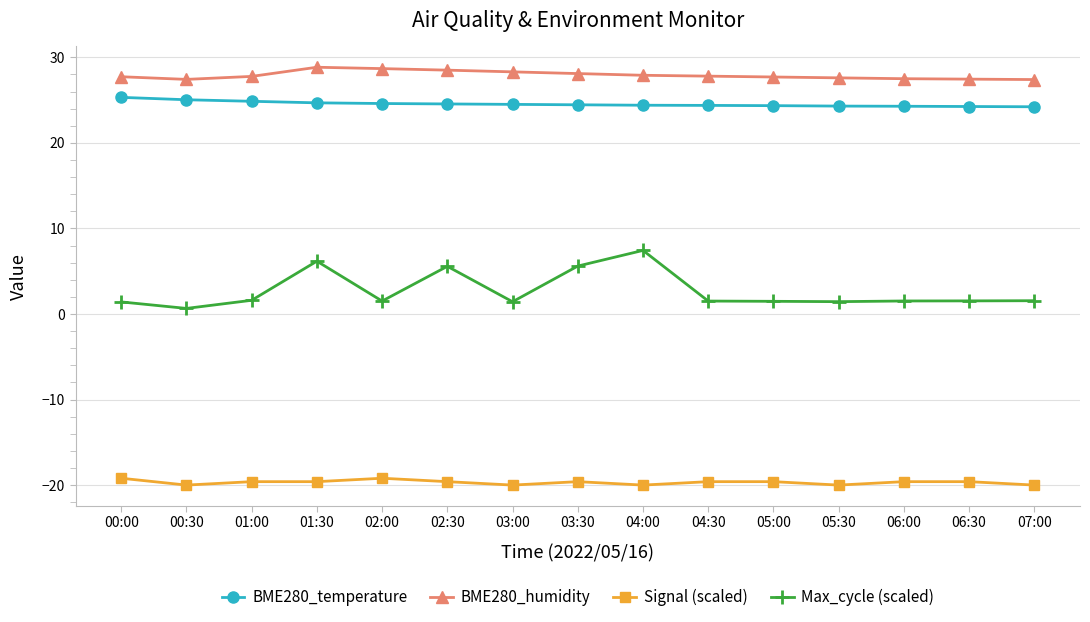

True or false: Signal (scaled) and BME280_temperature intersect in this chart.

False